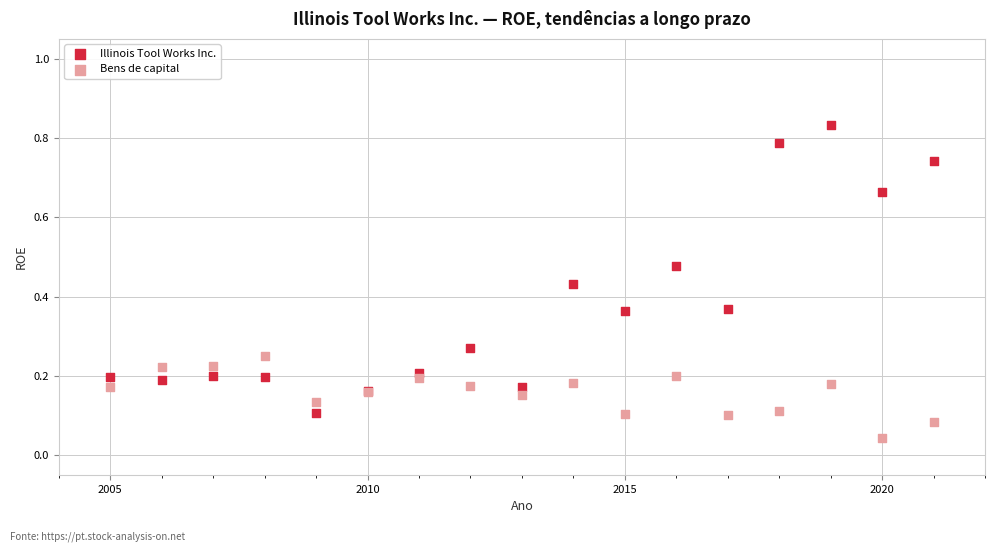

Which series reaches the maximum Y coordinate?

Illinois Tool Works Inc.